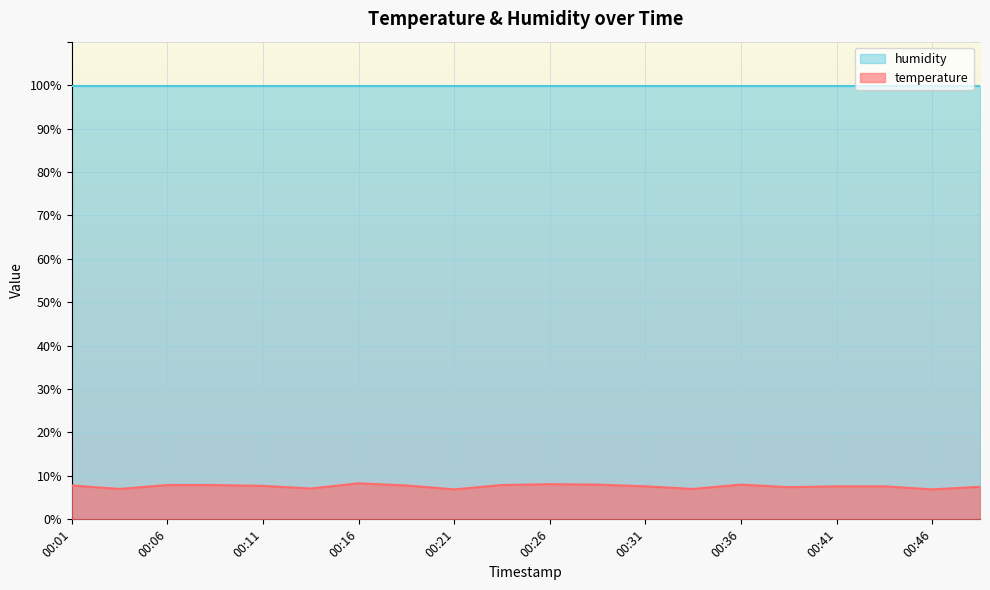

What is the sum of all values?

152.0